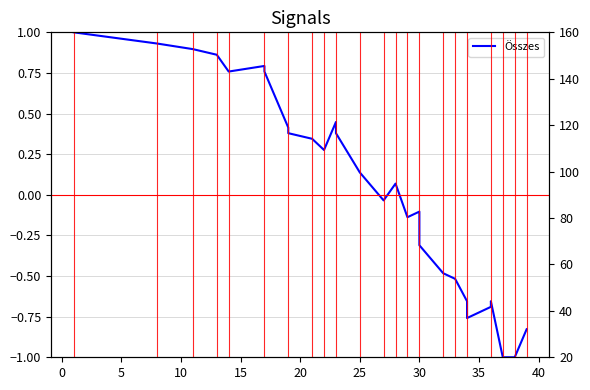

Is it true that Ford3 equals 37.3 at 26?

False